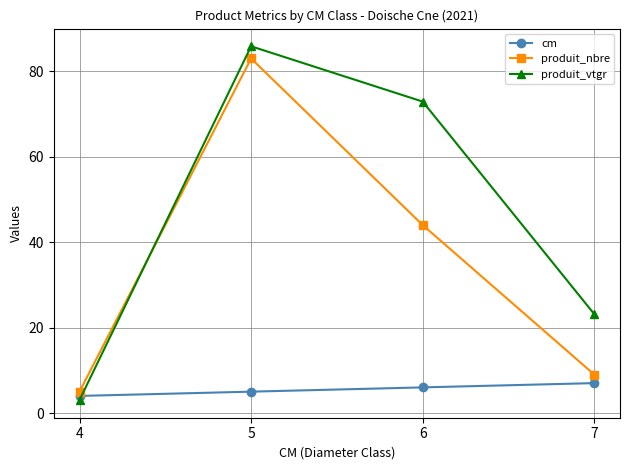

After their last crossing, which series has the higher values: produit_nbre or produit_vtgr?

produit_vtgr